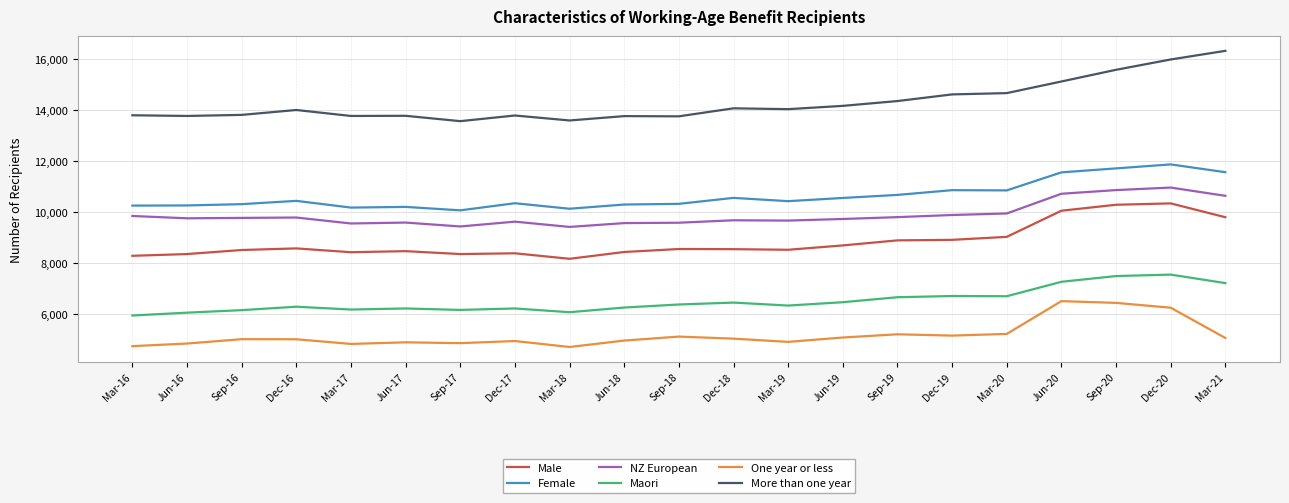

What is the maximum value for Maori?

7542